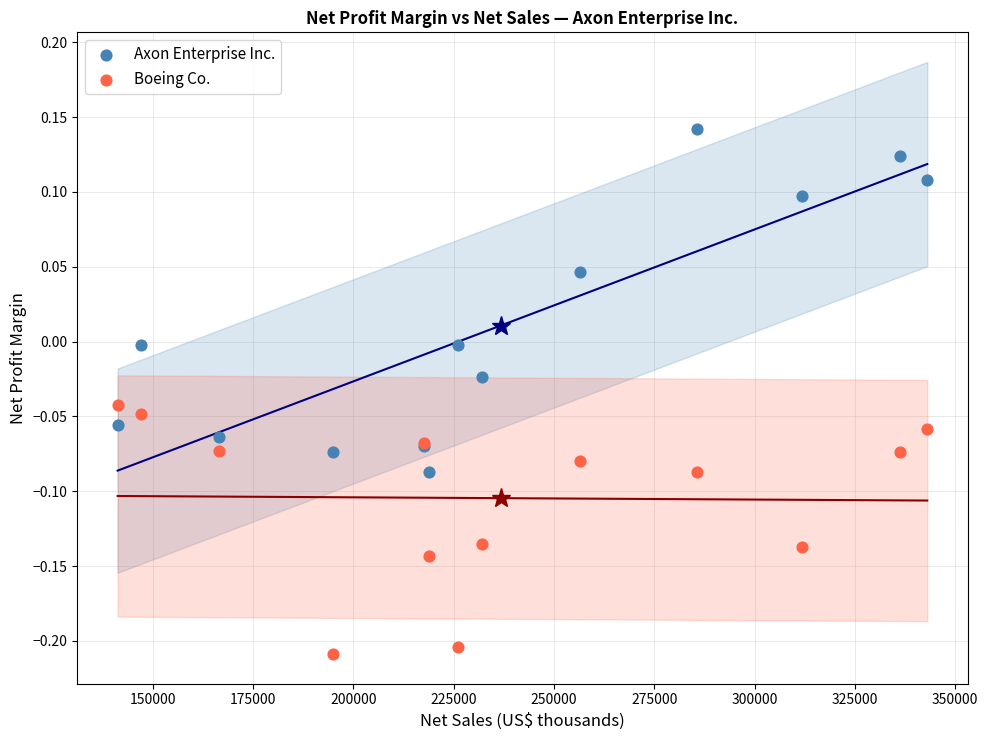

Which series has the largest Y range (max minus min)?

Axon Enterprise Inc.